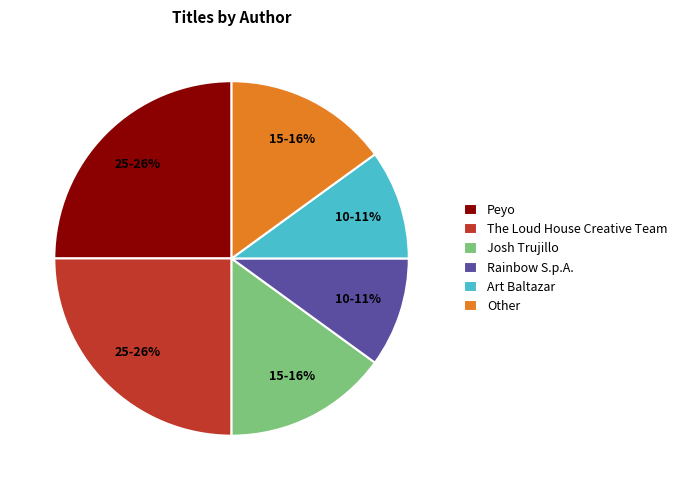

To the nearest percent, what percentage of the pie is Other?

15%